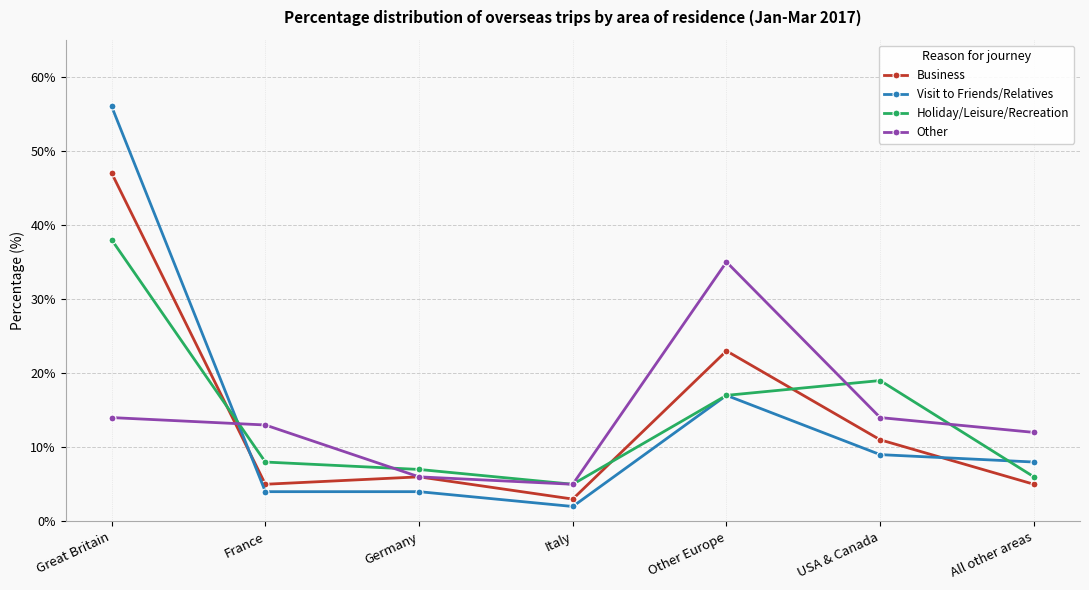

How many intersections are there between Business and Visit to Friends/Relatives?

2